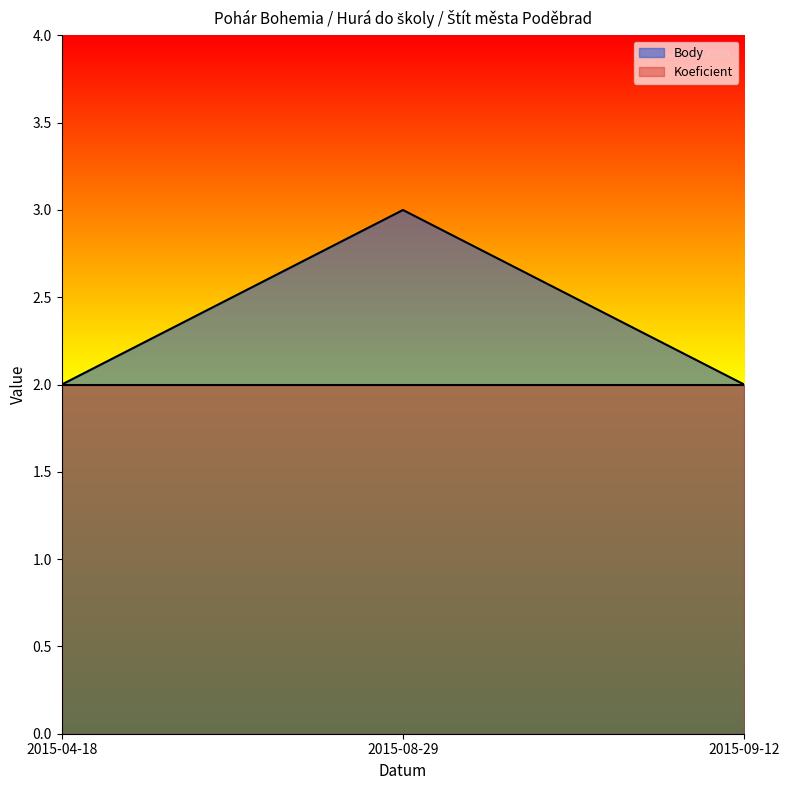

What is the value of the 2nd point from the left?

3